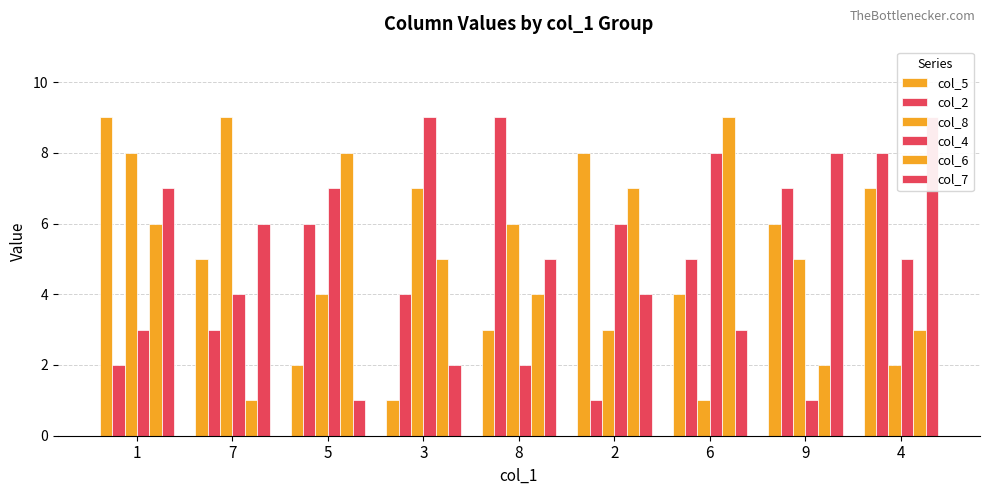

What is the difference between the col_5 values at 9 and 3?

5